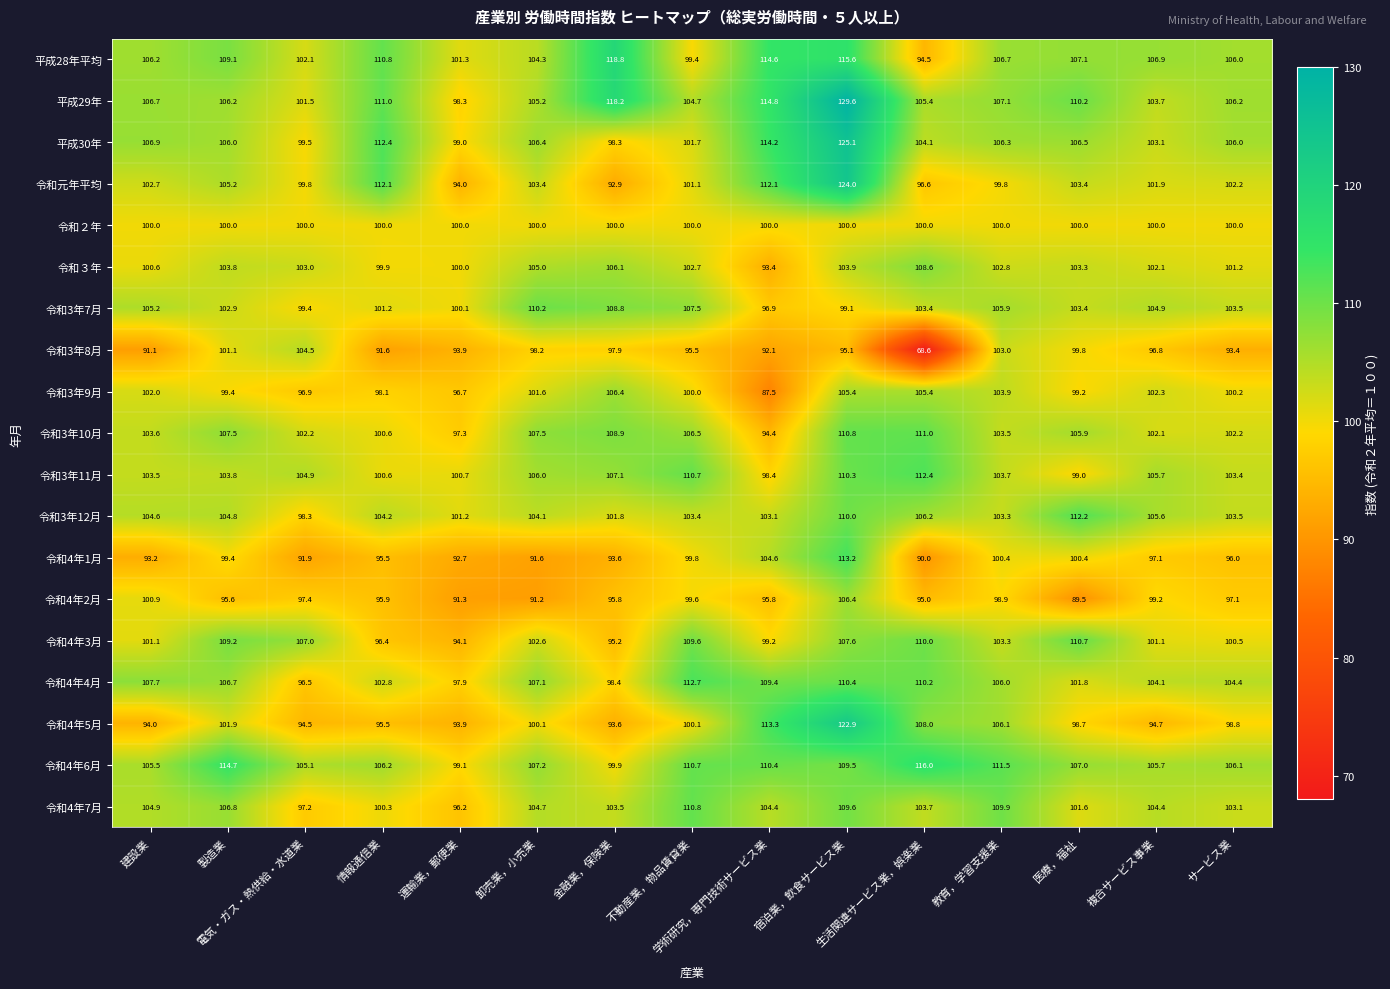

What is the average value of the 令和4年5月 series?

101.1